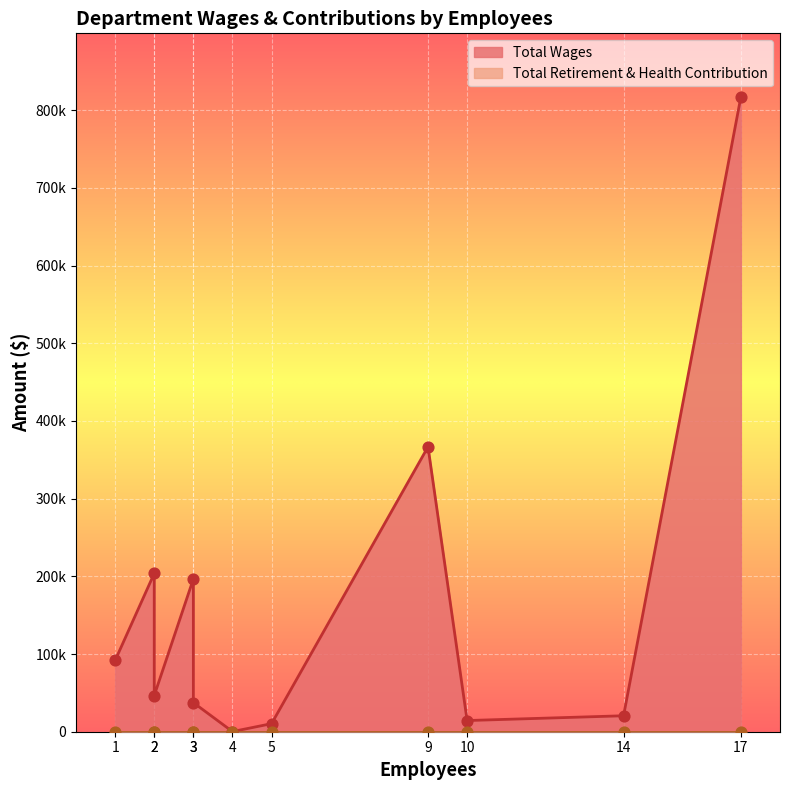

What are all the series names shown in the legend?

Total Wages, Total Retirement & Health Contribution